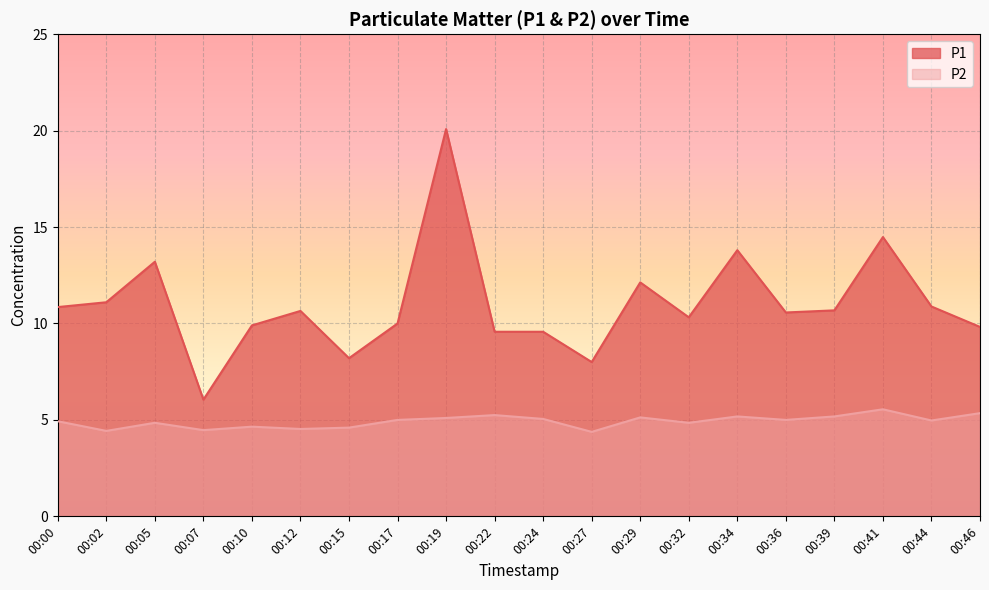

Read the P2 value at 00:15.

4.6